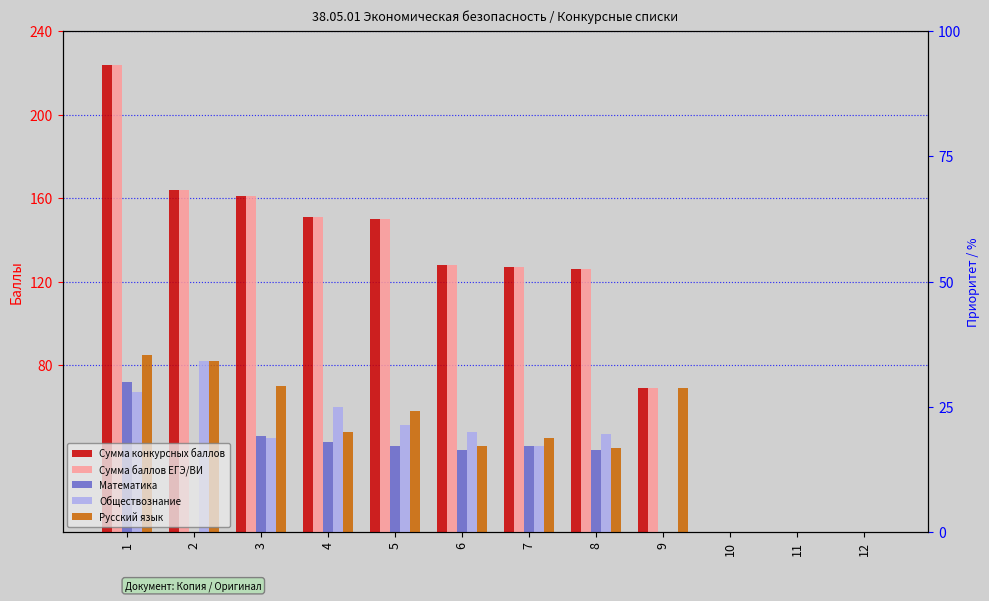

Are the bars grouped side by side (vs. stacked)?

Yes